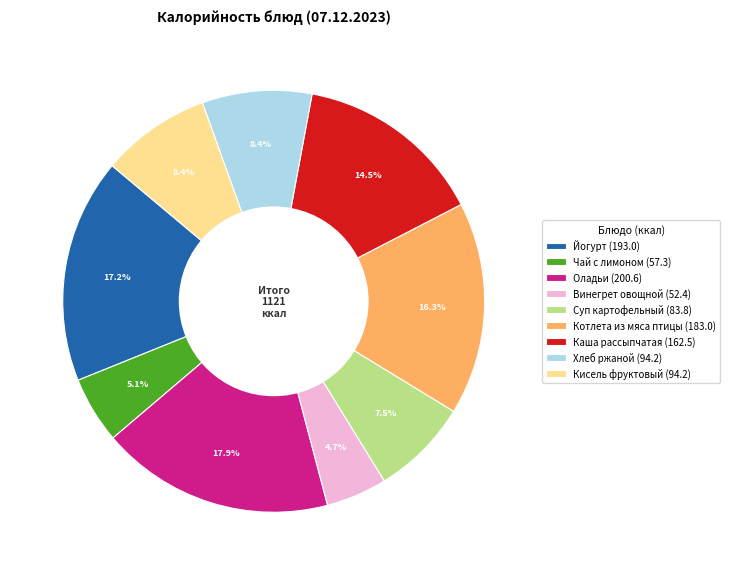

What is the largest slice in the pie chart?

Оладьи